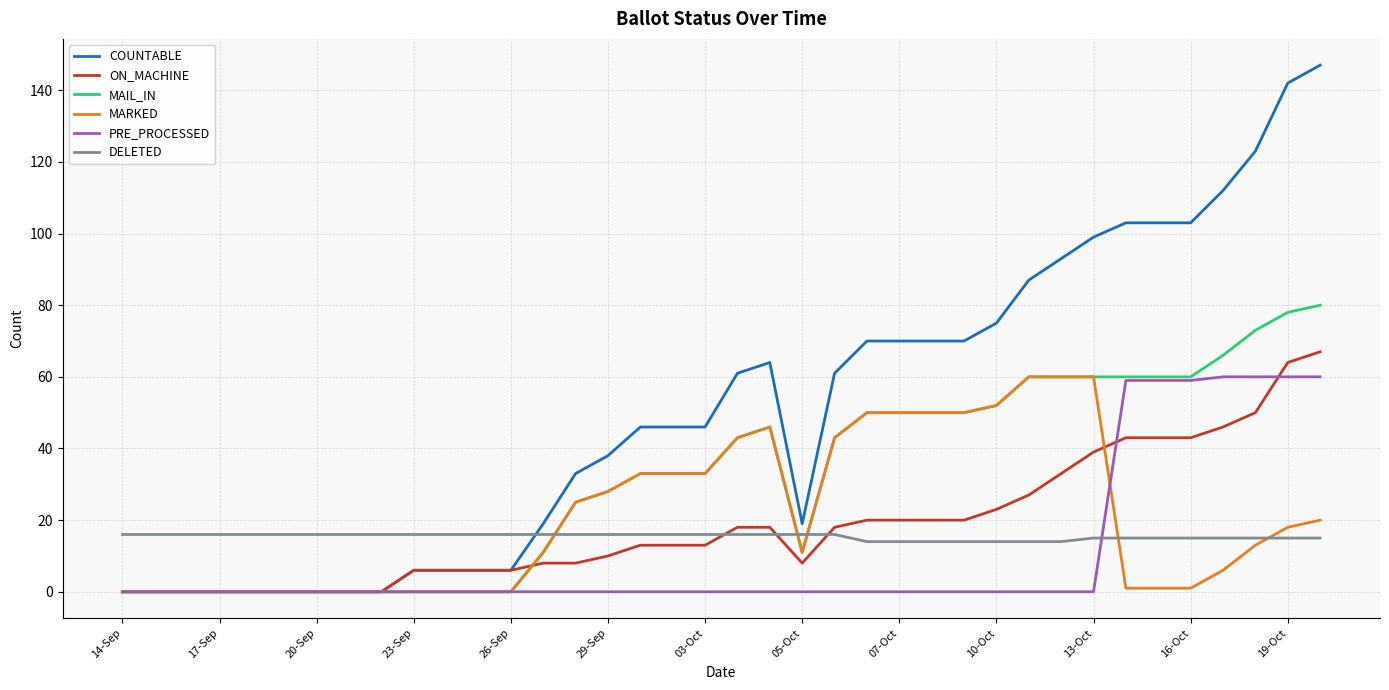

Which series has the largest total across all categories?

COUNTABLE